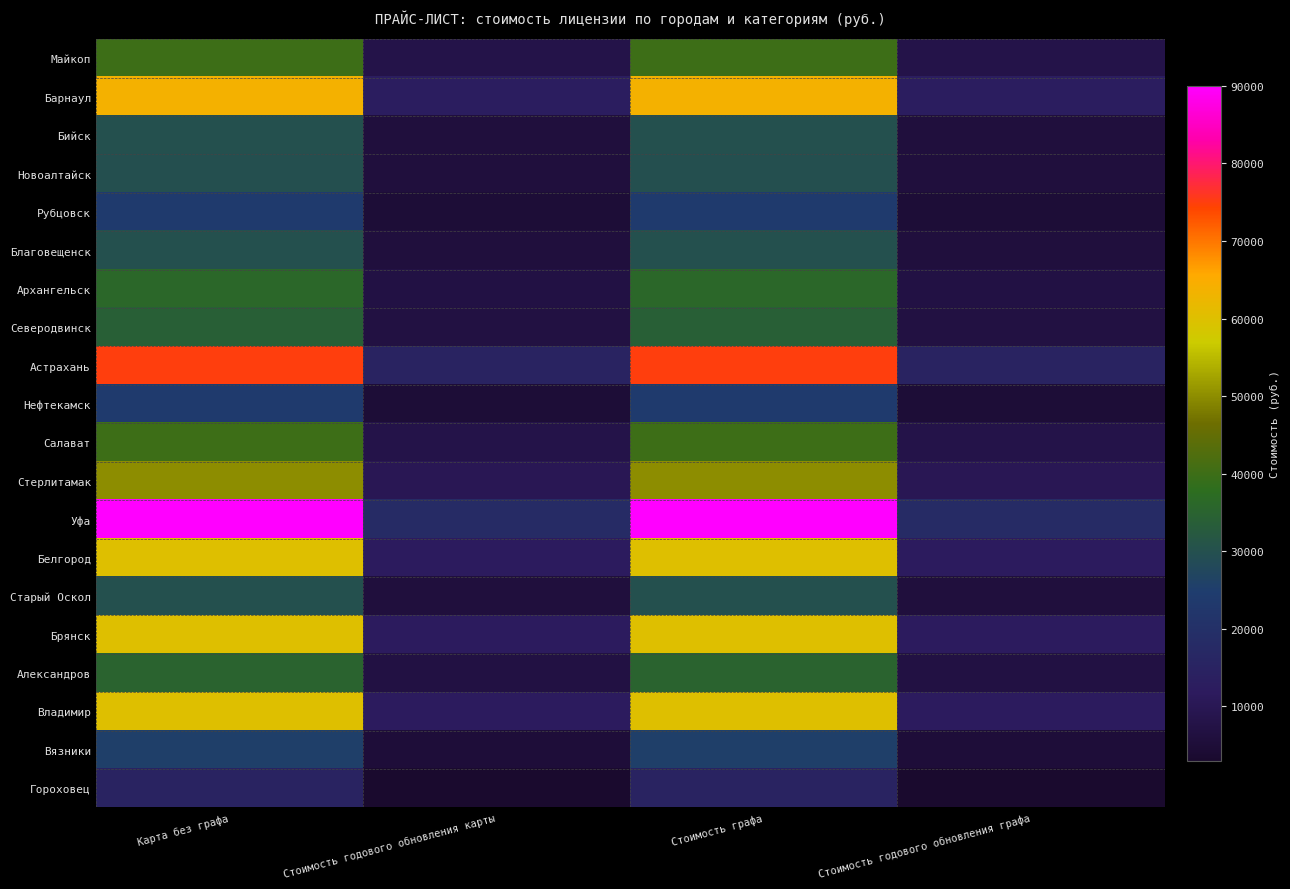

What is the spread (max minus min) of values at Карта без графа?

75000